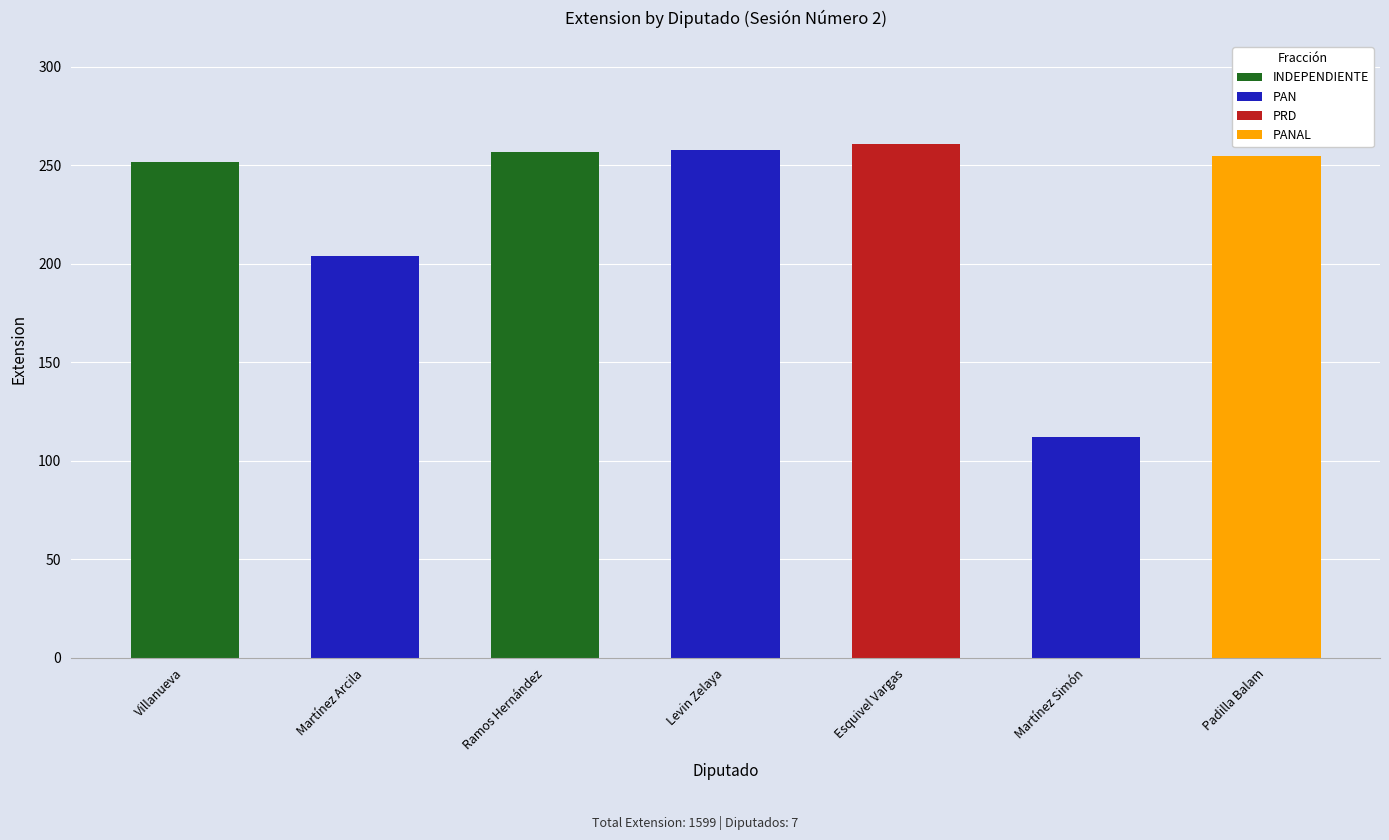

Where does the data first go above 255?

INDEPENDIENTE
(Ramos)